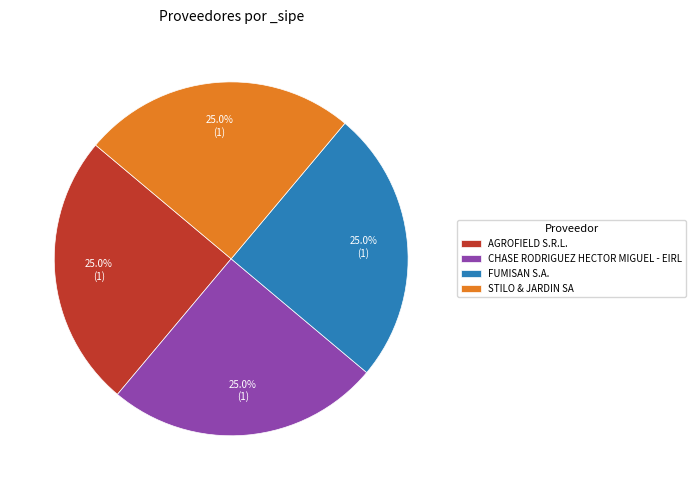

True or false: STILO & JARDIN SA accounts for 25% of the total.

True